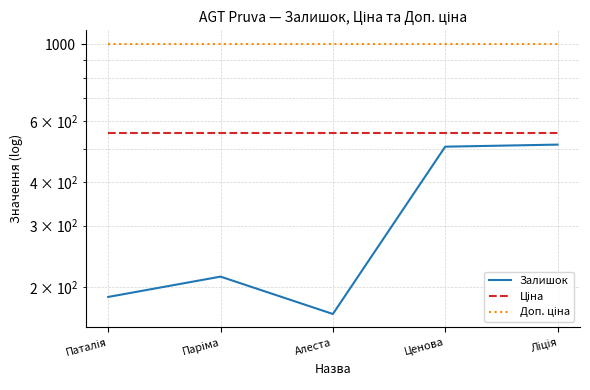

Count the number of data series in this chart.

3